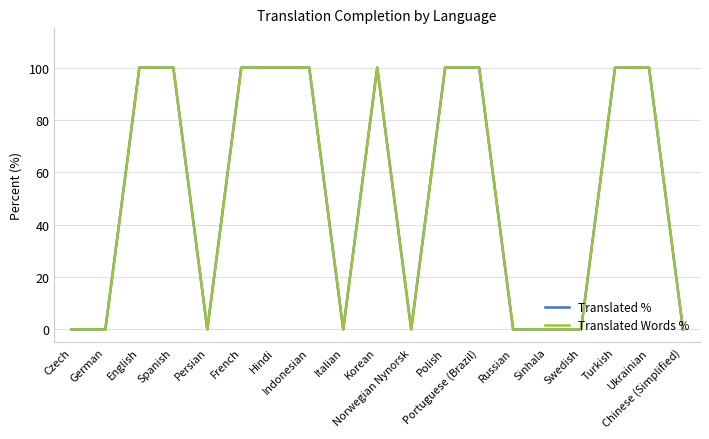

True or false: Translated % has a value of 100 at Hindi.

True